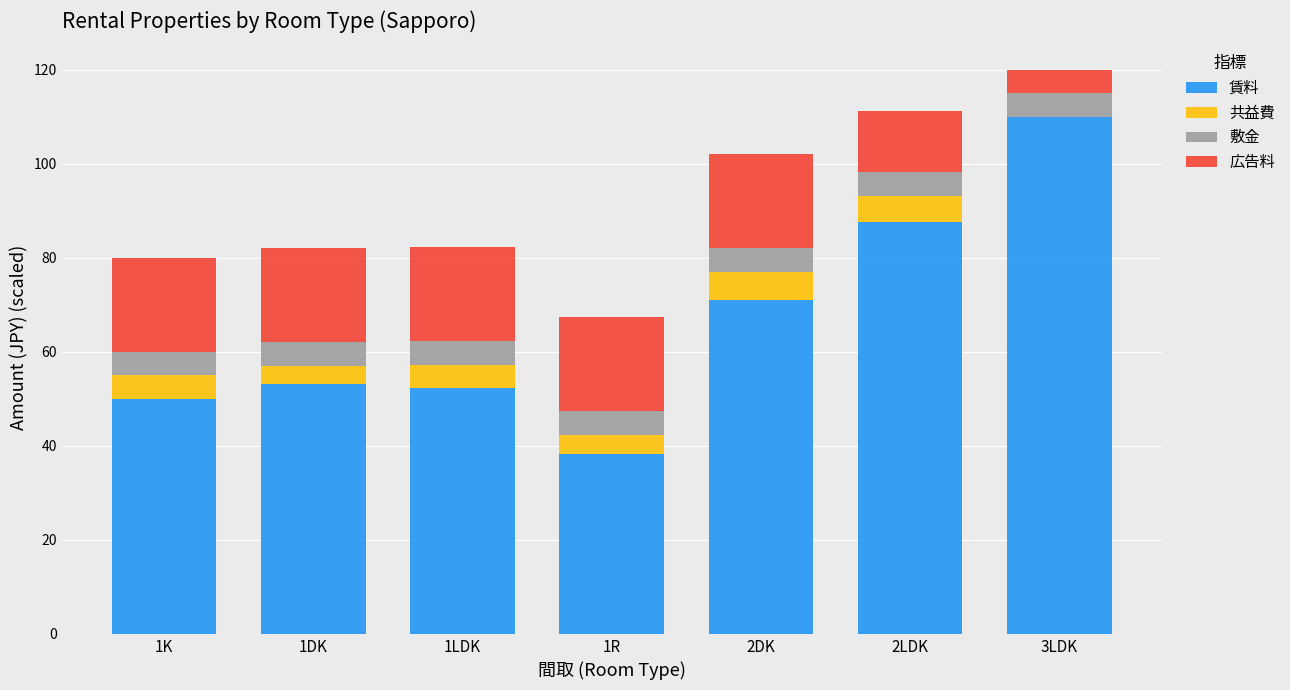

What is the total value across all series at 1LDK?

82.2